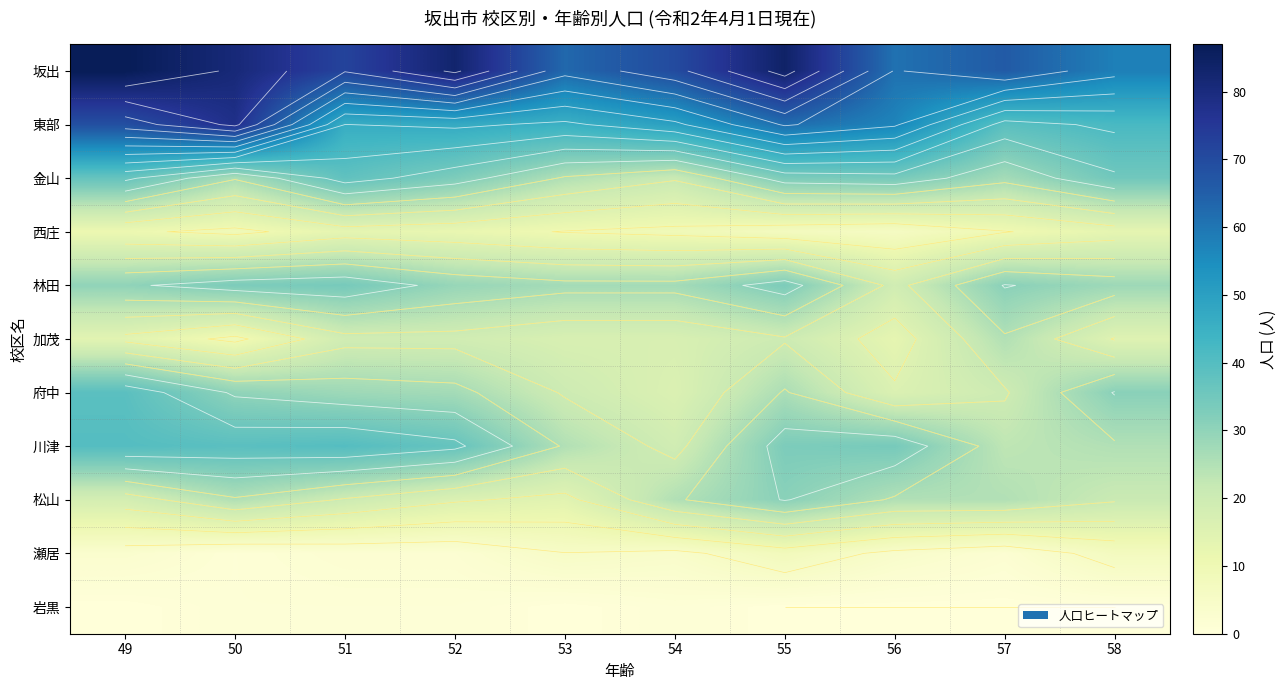

Rank the series by their maximum value, from lowest to highest.

岩黒, 瀬居, 西庄, 加茂, 松山, 林田, 金山, 府中, 川津, 東部, 坂出